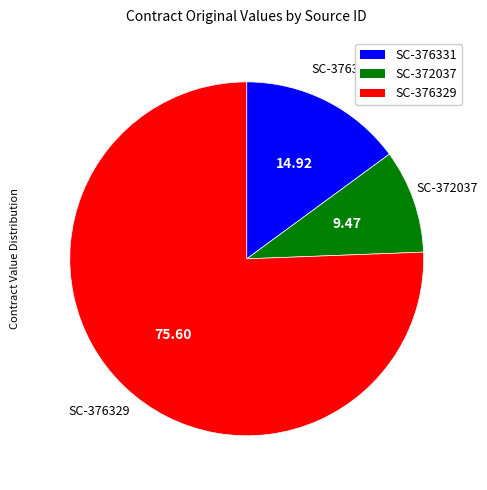

Which category accounts for the majority?

SC-376329